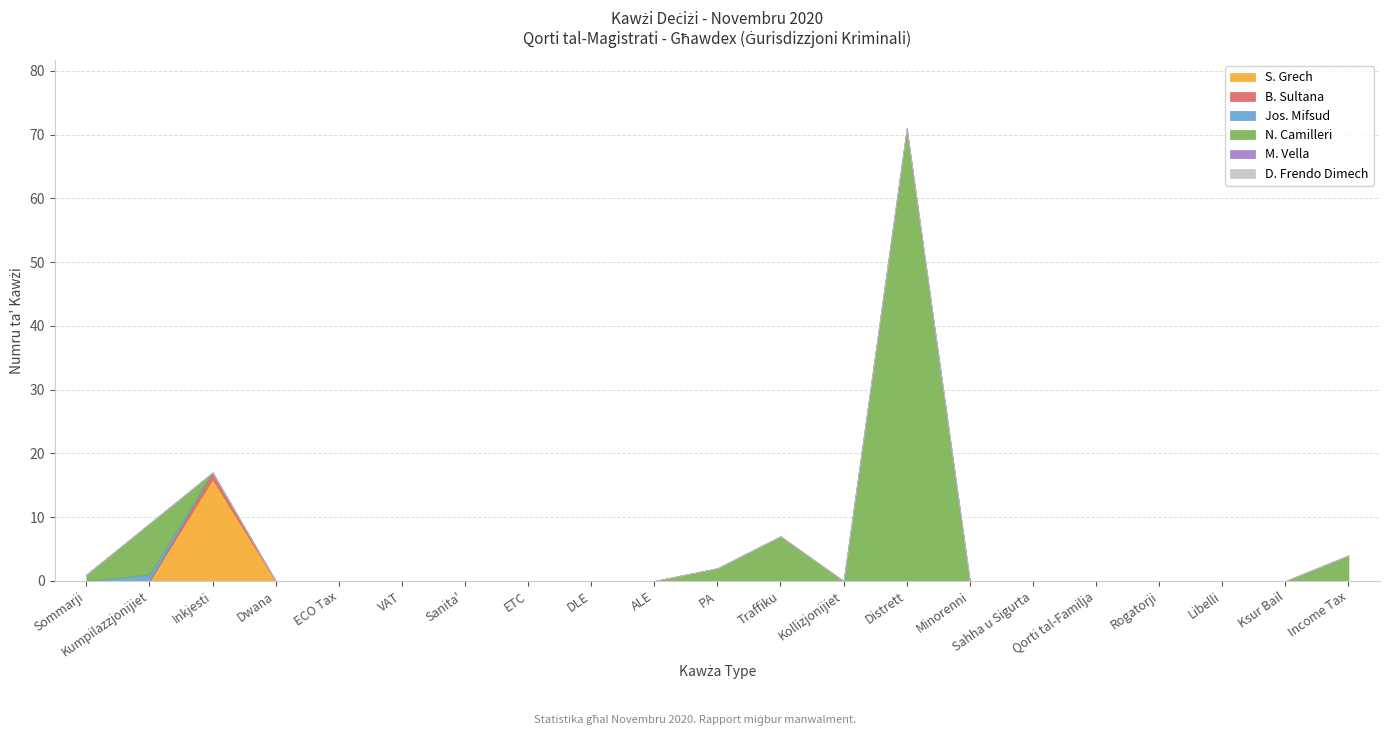

At which category does Jos. Mifsud reach its first local peak?

Kumpilazzjonijiet